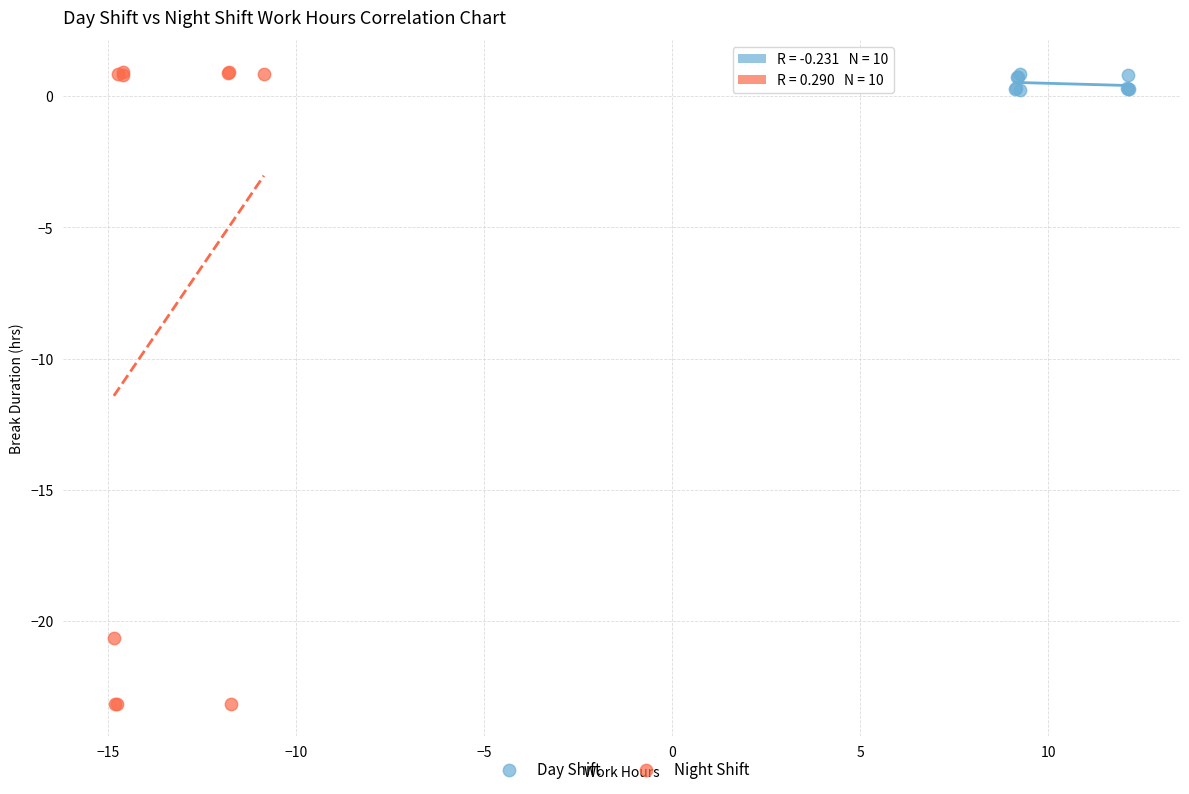

Which series has the largest Y range (max minus min)?

Night Shift